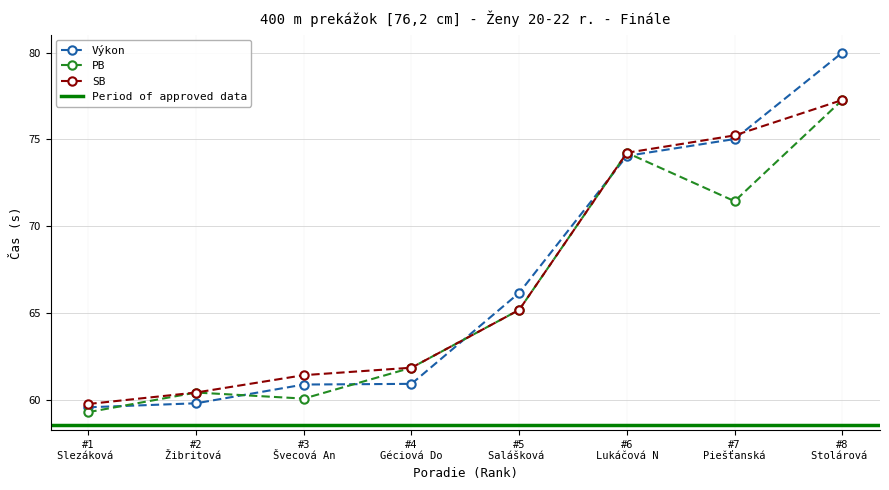

Where is Výkon nearest to the value 69?

#5
Salášková 